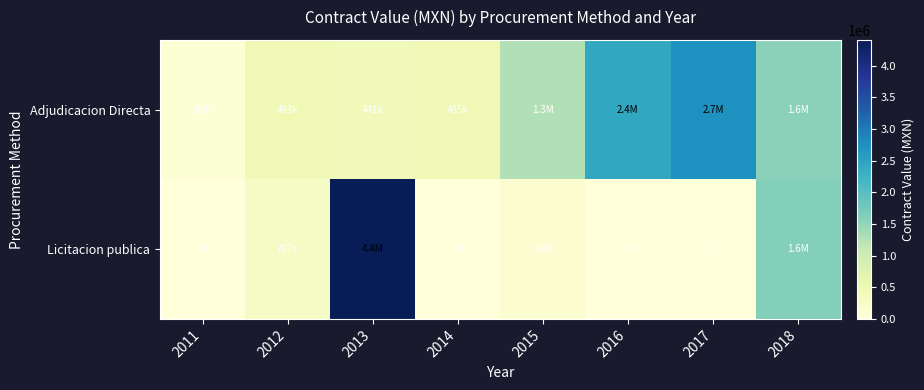

Rank the categories by Licitacion publica value from highest to lowest.

2013, 2018, 2012, 2015, 2011, 2014, 2016, 2017